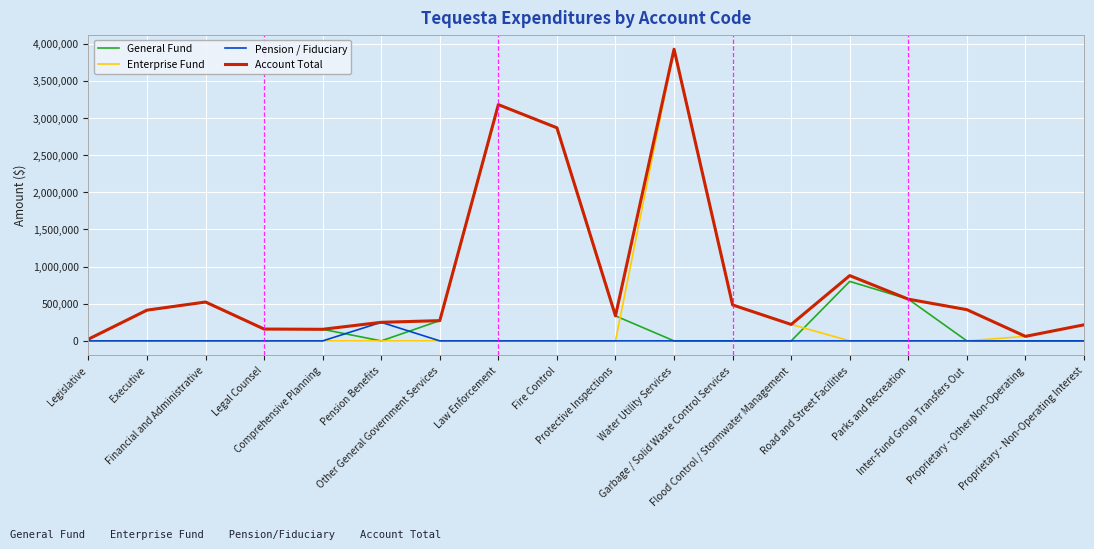

What value does the Account Total series have at Law Enforcement, to the nearest 10?

3181230